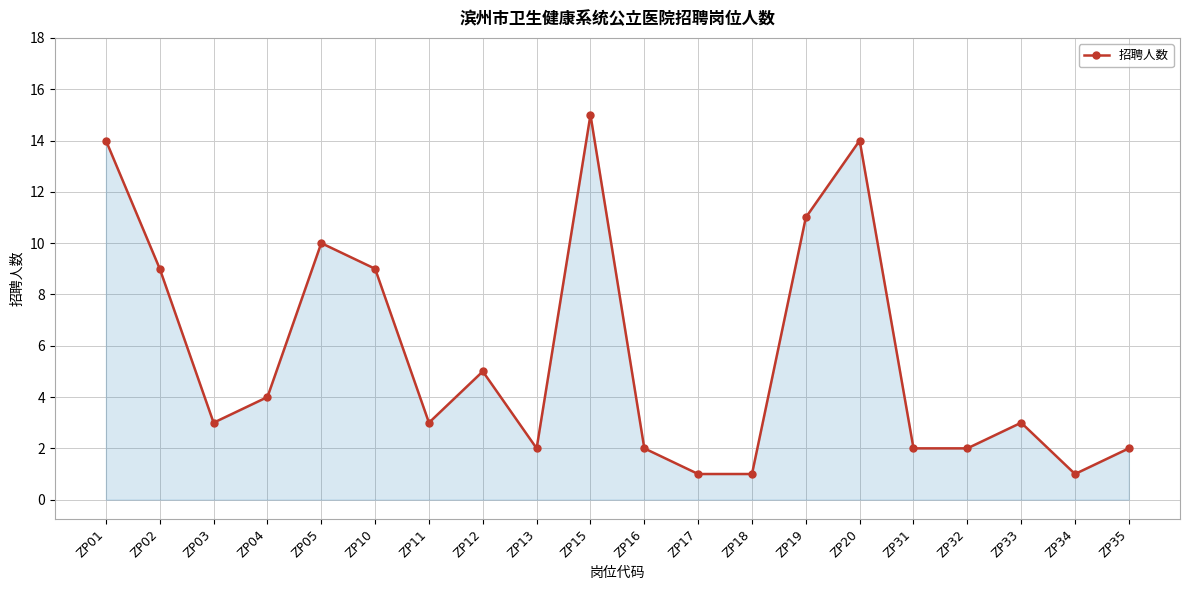

How many points are higher than both their immediate neighbors (excluding endpoints)?

5